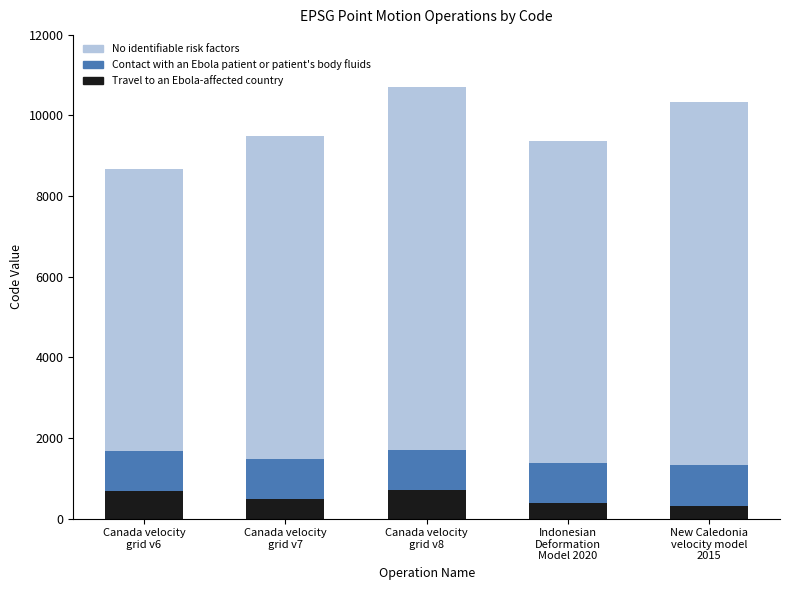

What is the lowest value of the Travel to an Ebola-affected country series?

323